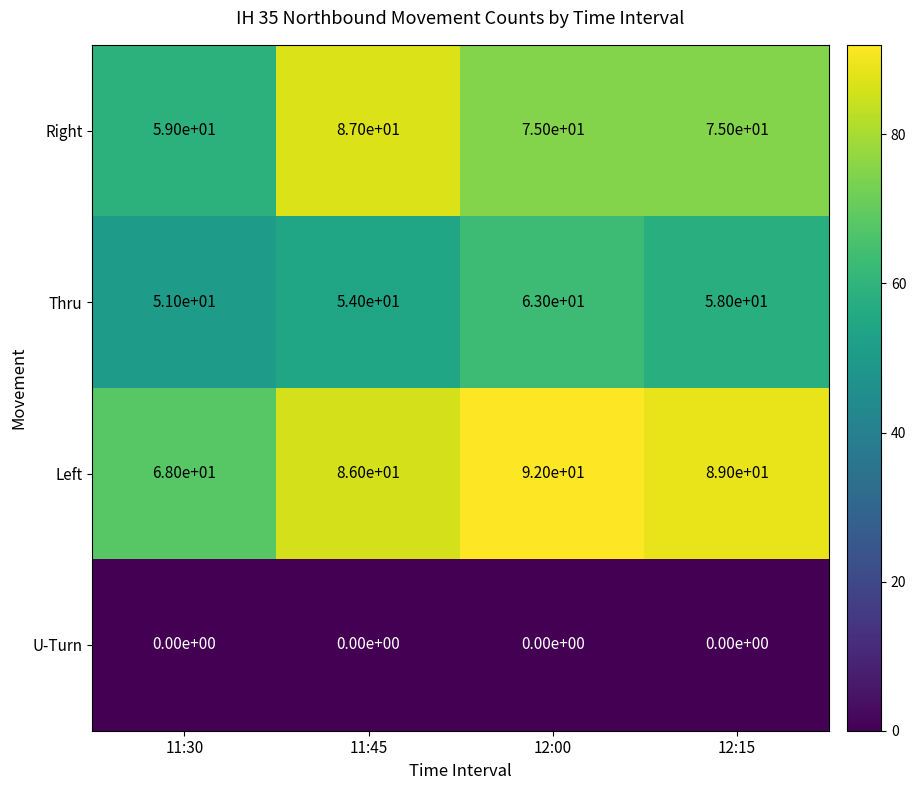

What is the sum of all Right values?

296